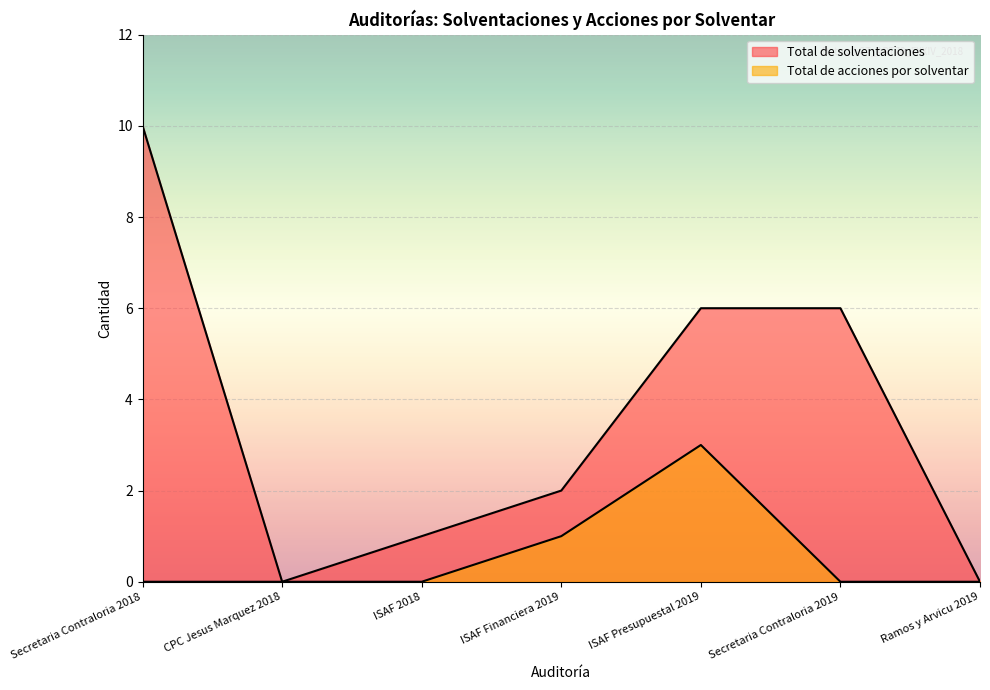

Reading left to right, list all the values displayed in this chart.

Total de solventaciones: 10	0	1	2	6	6	0
Total de acciones por solventar: 0	0	0	1	3	0	0